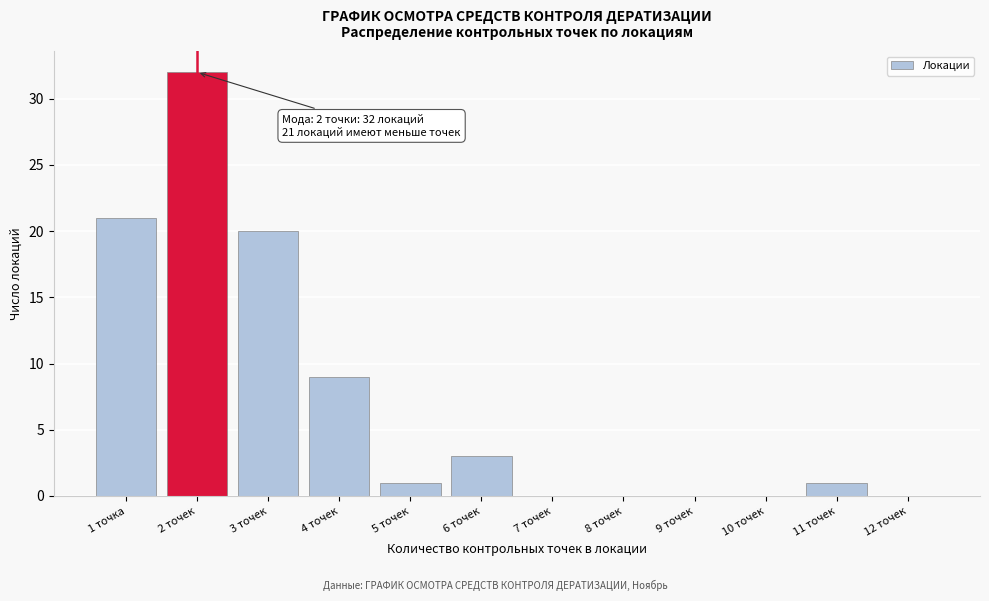

Reading right to left, list all the values displayed in this chart.

12 точек=0	11 точек=1	10 точек=0	9 точек=0	8 точек=0	7 точек=0	6 точек=3	5 точек=1	4 точек=9	3 точек=20	2 точек=32	1 точка=21